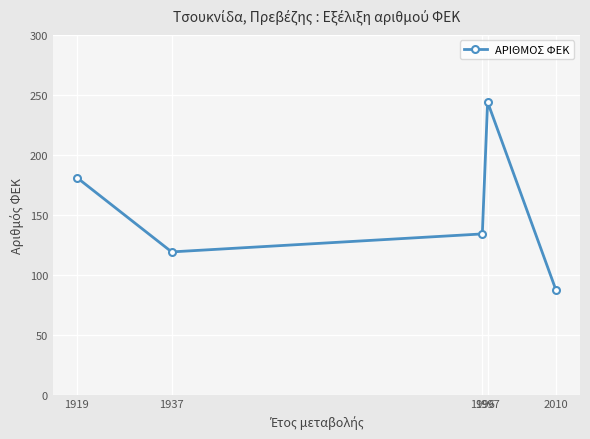

At which category does the chart reach its minimum across all series?

2010